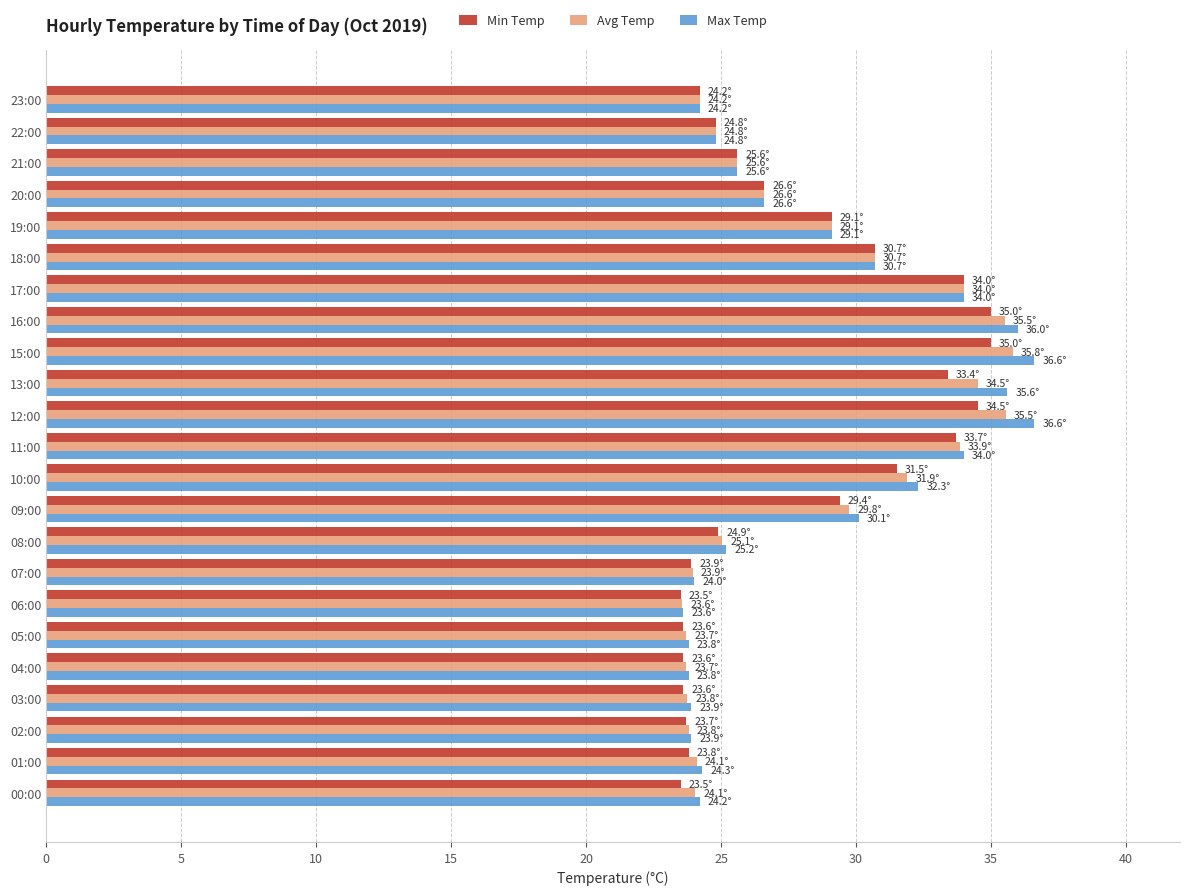

What is the difference between the second highest and minimum values in the Min Temp series?

11.5